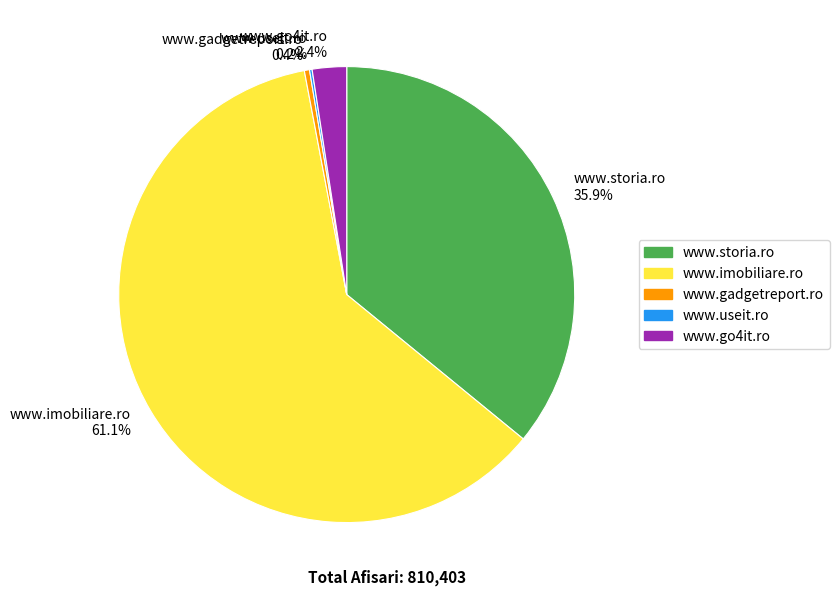

What percentage do www.go4it.ro and www.gadgetreport.ro together represent?

2.8%